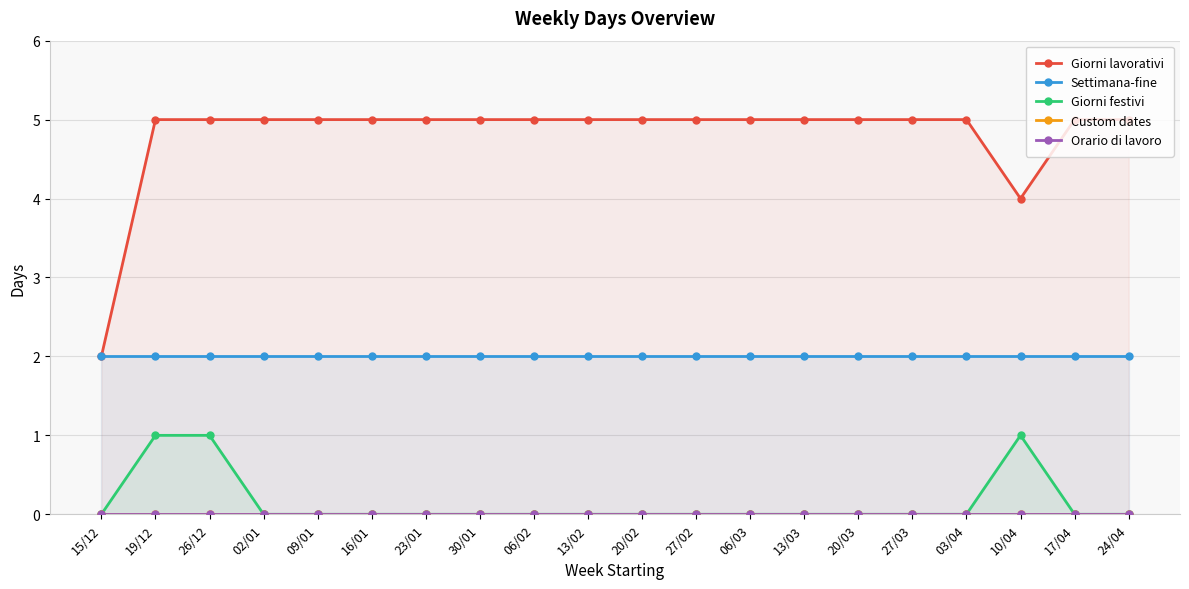

Count the Giorni lavorativi values in the range 5 to 6.

18